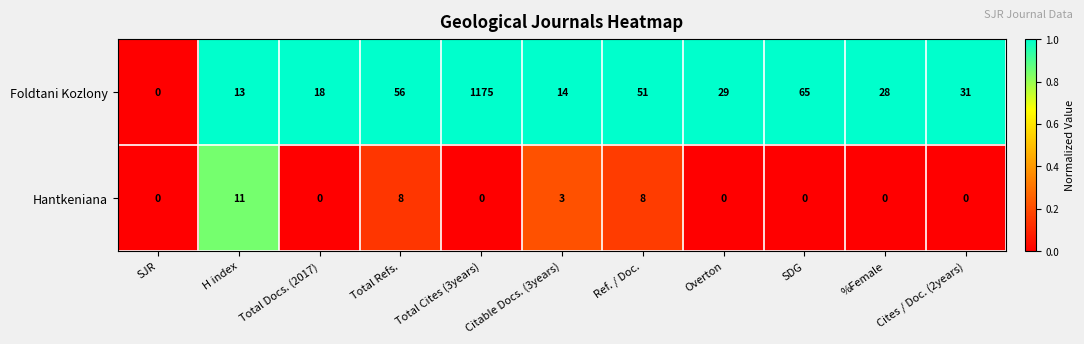

Count the number of categories in the chart.

11